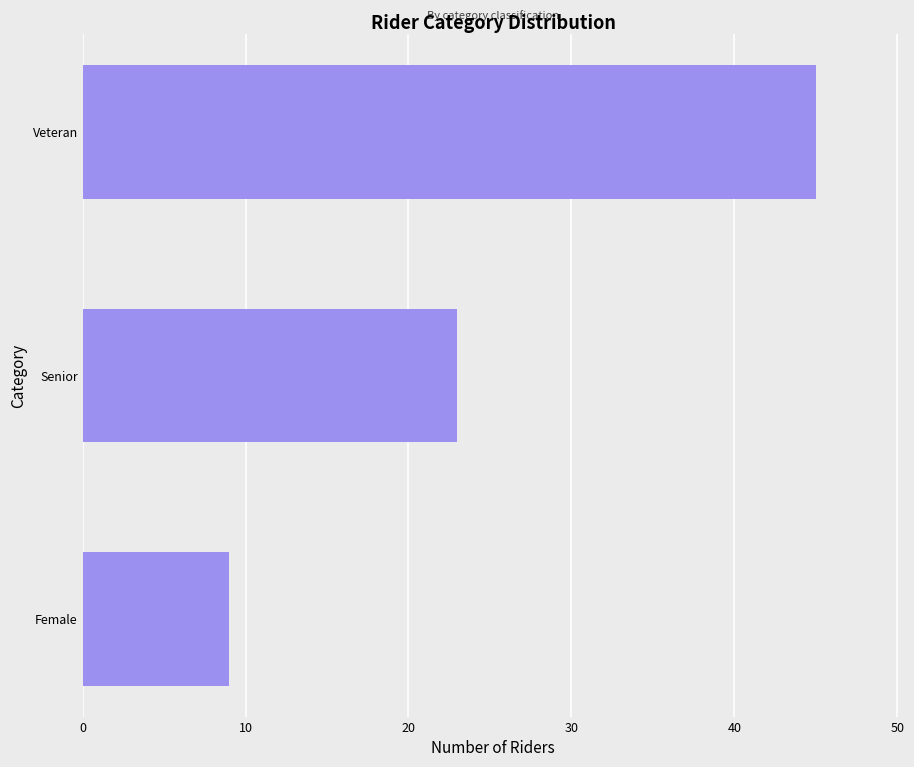

What is the smallest value displayed?

9